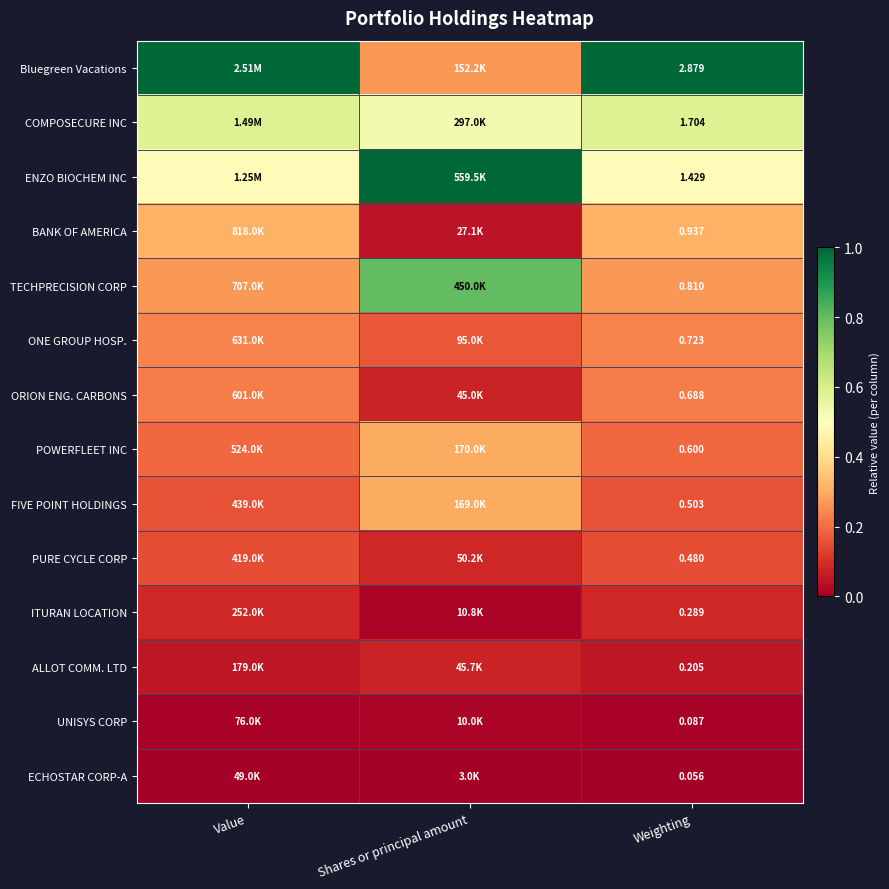

Rank the series at Weighting from highest to lowest value.

Bluegreen Vacations, COMPOSECURE INC, ENZO BIOCHEM INC, BANK OF AMERICA, TECHPRECISION CORP, ONE GROUP HOSP., ORION ENG. CARBONS, POWERFLEET INC, FIVE POINT HOLDINGS, PURE CYCLE CORP, ITURAN LOCATION, ALLOT COMM. LTD, UNISYS CORP, ECHOSTAR CORP-A